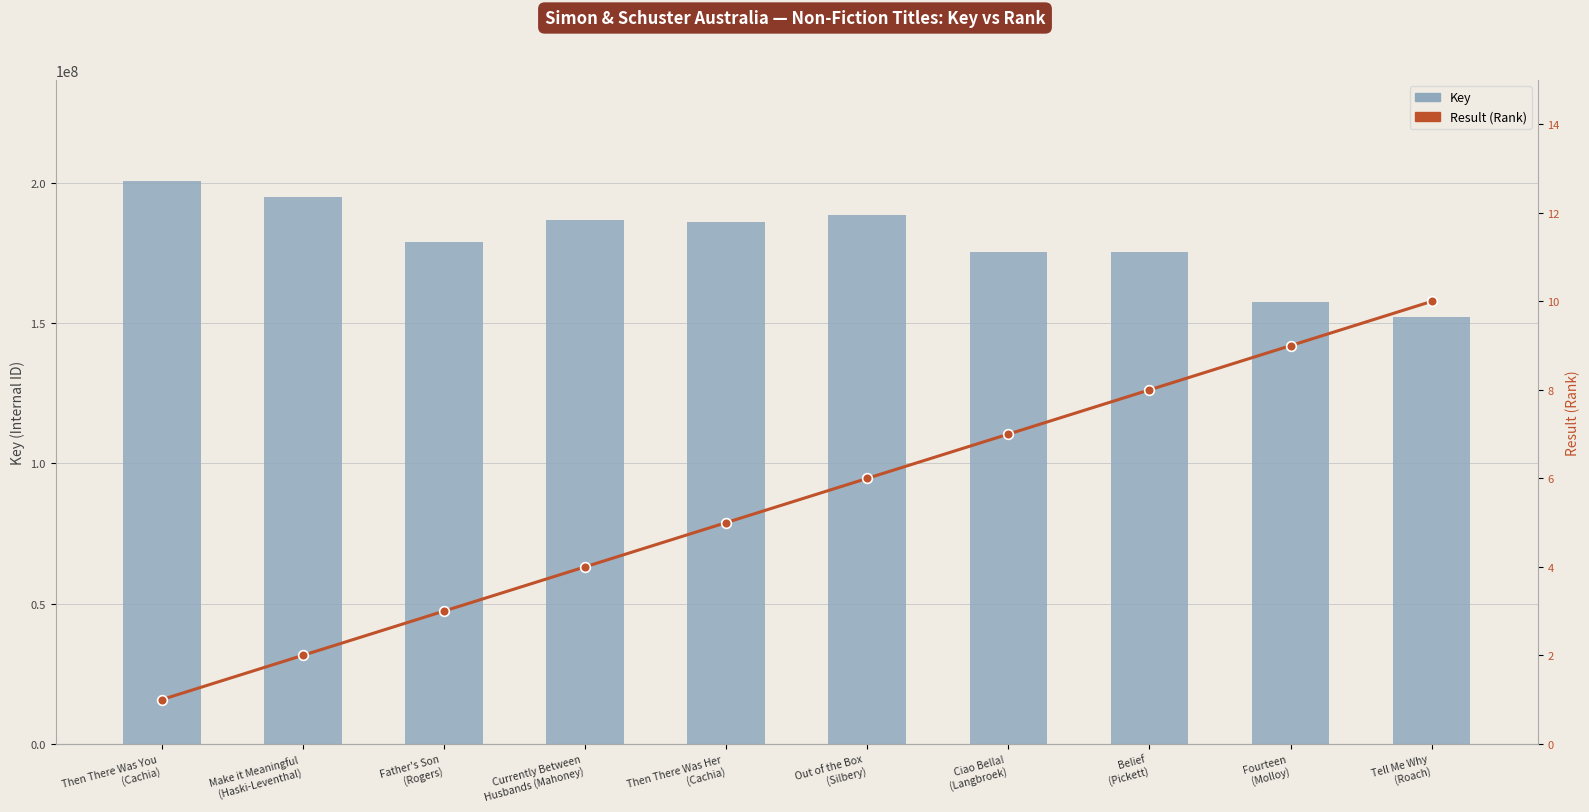

The value of Result (Rank) at Then There Was Her
(Cachia) is 5. True or false?

True